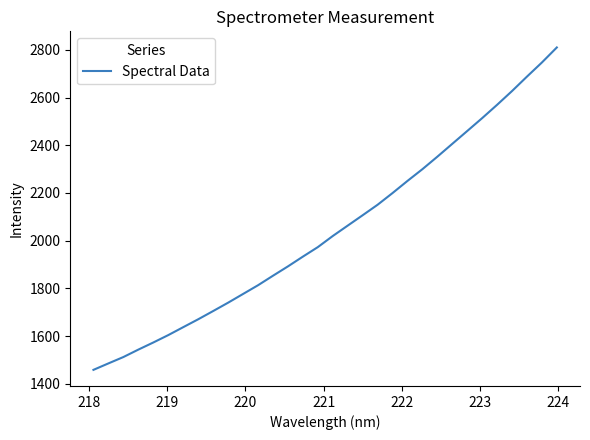

Count the number of categories in the chart.

32